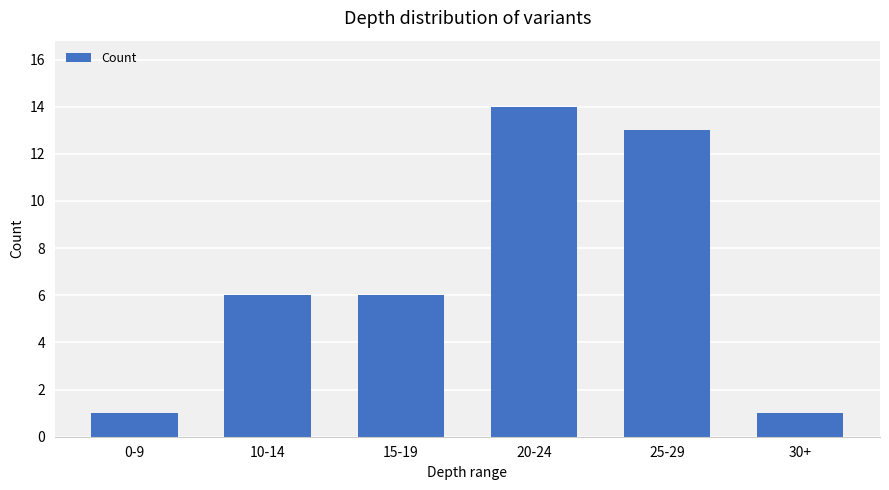

Reading left to right, list all the values displayed in this chart.

0-9=1	10-14=6	15-19=6	20-24=14	25-29=13	30+=1